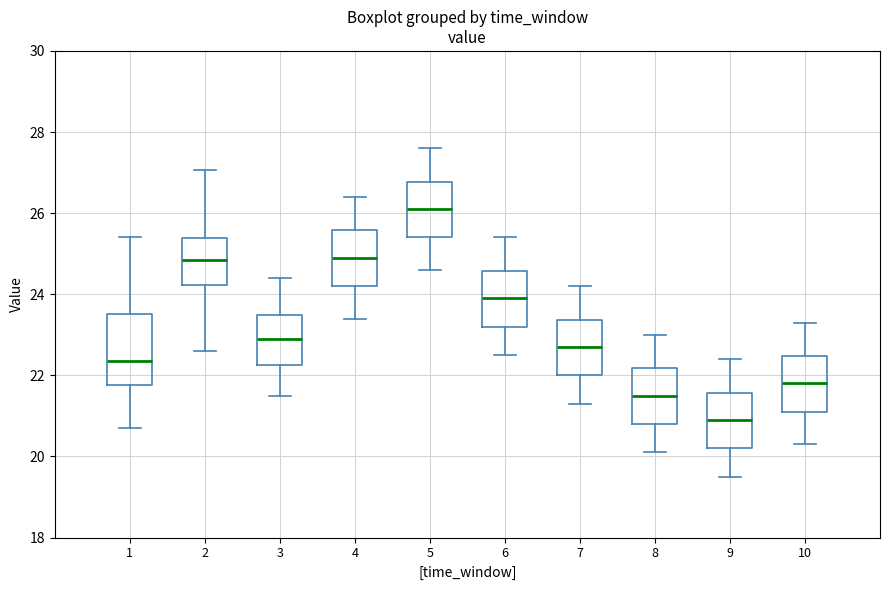

Reading left to right, read every box against the y-axis: the position of its median line, the range the box covers, and the ends of its whiskers. The values are not printed on the chart, so give them approximately, as read against the axis.

1: median 22.4, box 21.8 to 23.6, whiskers 20.8 to 25.4
2: median 24.8, box 24.2 to 25.4, whiskers 22.6 to 27.0
3: median 23.0, box 22.2 to 23.6, whiskers 21.6 to 24.4
4: median 25.0, box 24.2 to 25.6, whiskers 23.4 to 26.4
5: median 26.2, box 25.4 to 26.8, whiskers 24.6 to 27.6
6: median 24.0, box 23.2 to 24.6, whiskers 22.6 to 25.4
7: median 22.8, box 22.0 to 23.4, whiskers 21.4 to 24.2
8: median 21.6, box 20.8 to 22.2, whiskers 20.2 to 23.0
9: median 21.0, box 20.2 to 21.6, whiskers 19.6 to 22.4
10: median 21.8, box 21.2 to 22.4, whiskers 20.4 to 23.4